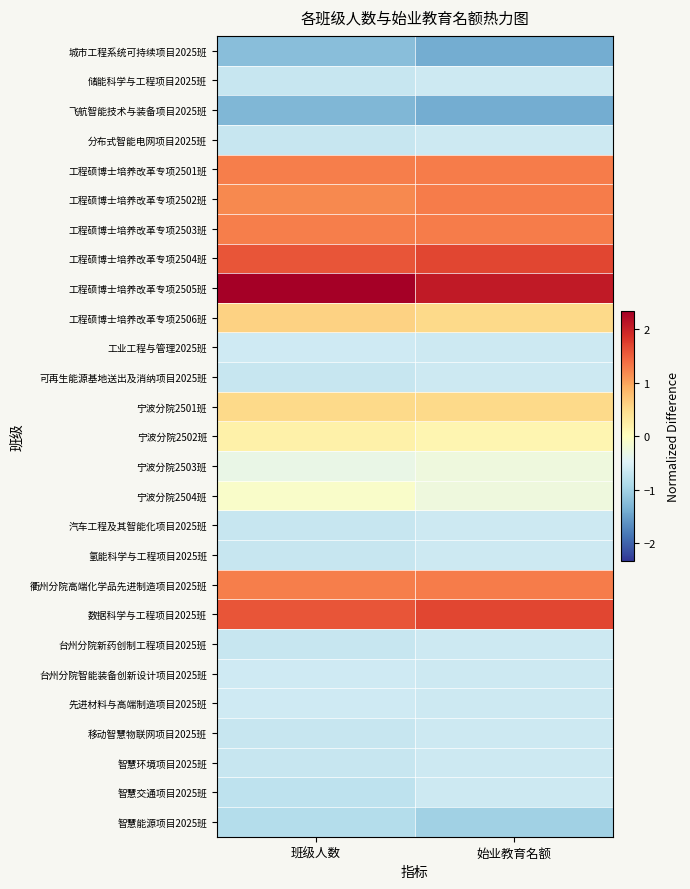

At which category is the sum across all series the highest?

班级人数